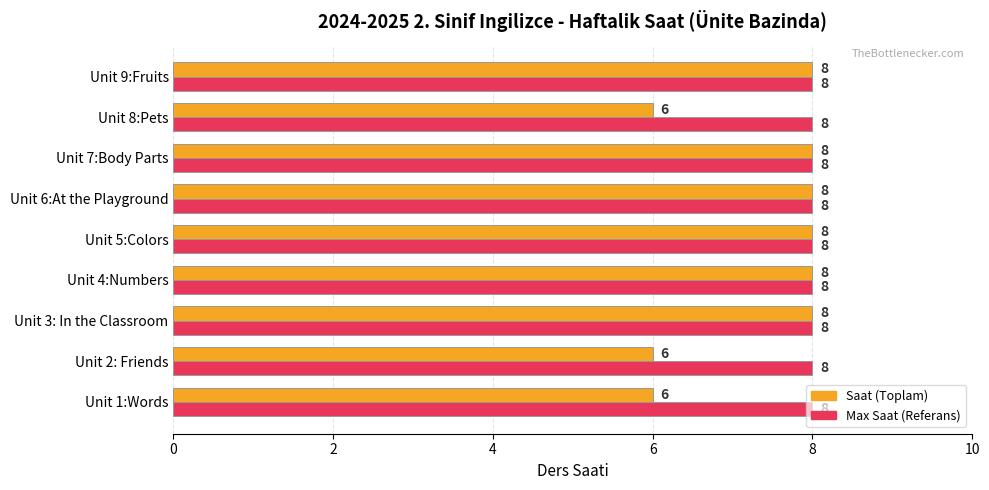

What are all the series names shown in the legend?

Saat (Toplam), Max Saat (Referans)